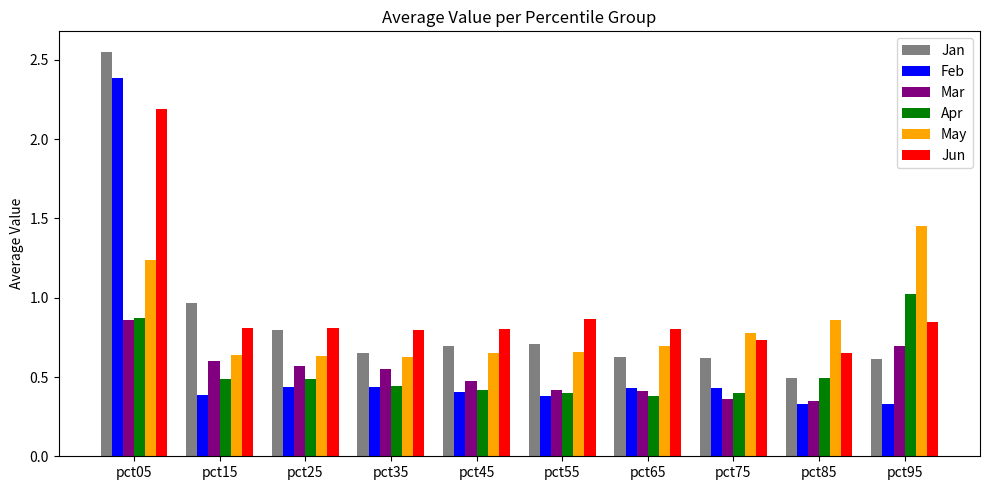

Rank the series at pct95 from highest to lowest value.

May, Apr, Jun, Mar, Jan, Feb